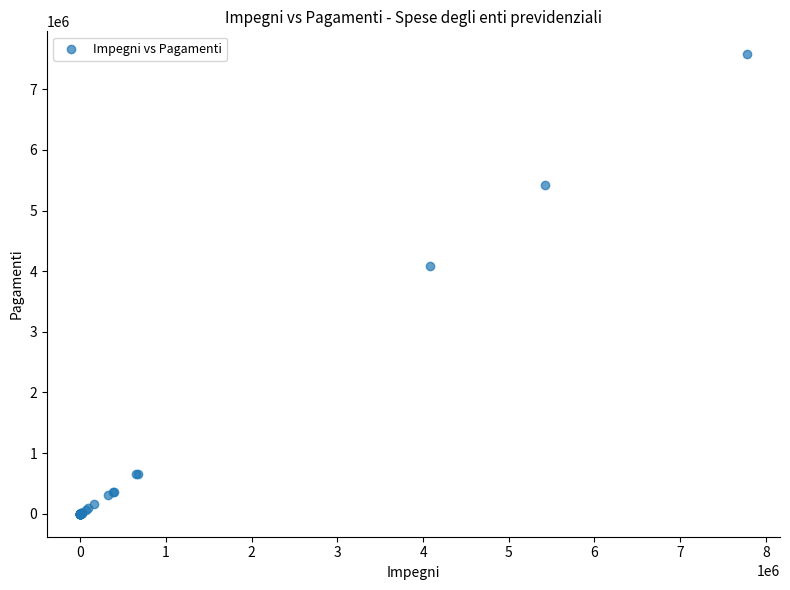

What Y value in the scatter plot is closest to 3788328?

4080434.0